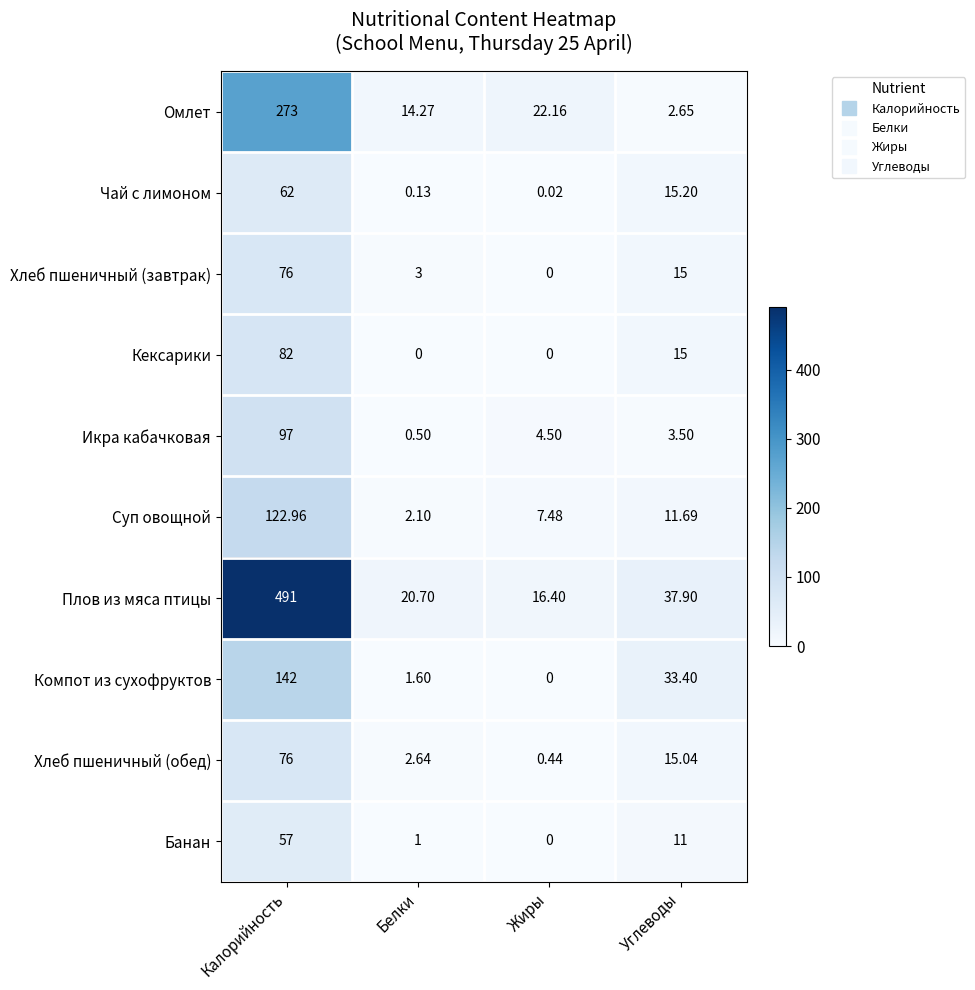

At which label is Чай с лимоном closest to 31?

Углеводы